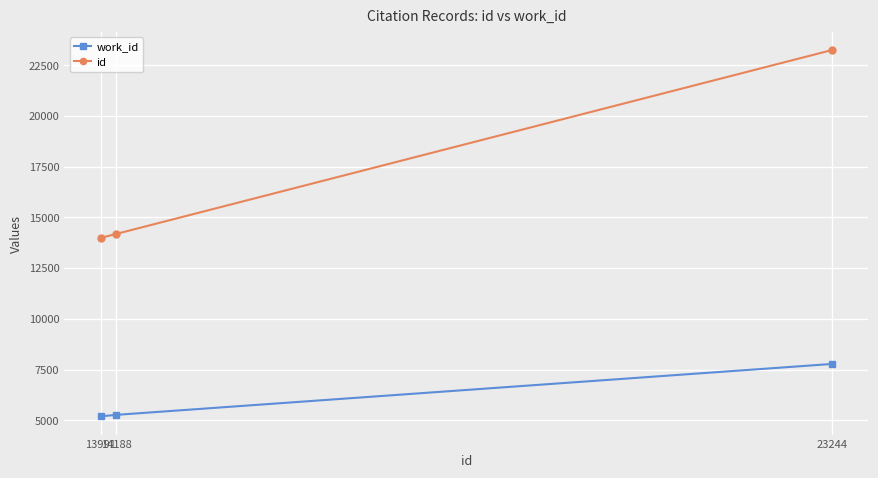

Is the value of id at 13991 greater than the value of work_id at 23244?

Yes